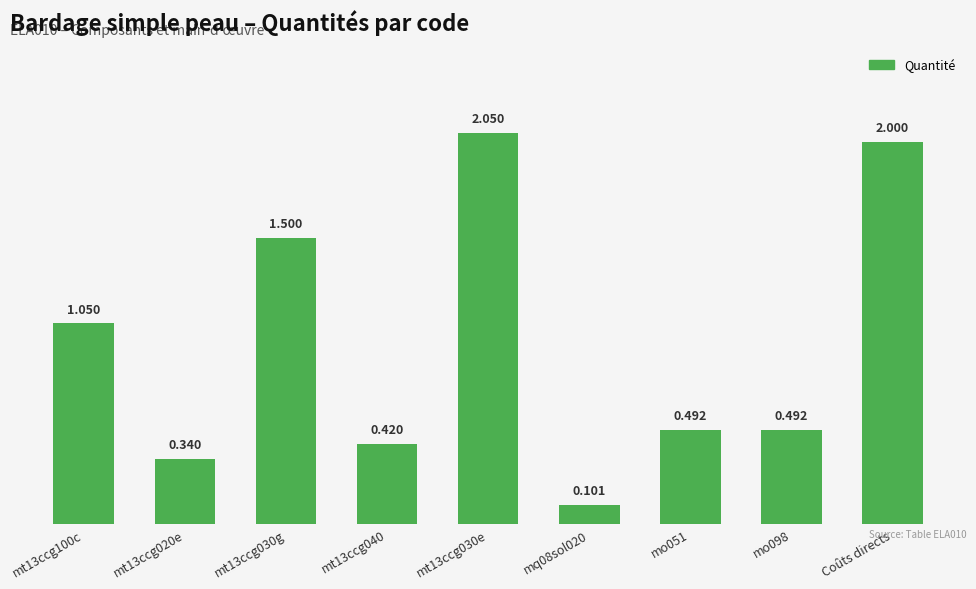

Which has a higher value, mt13ccg030g or Coûts directs?

Coûts directs